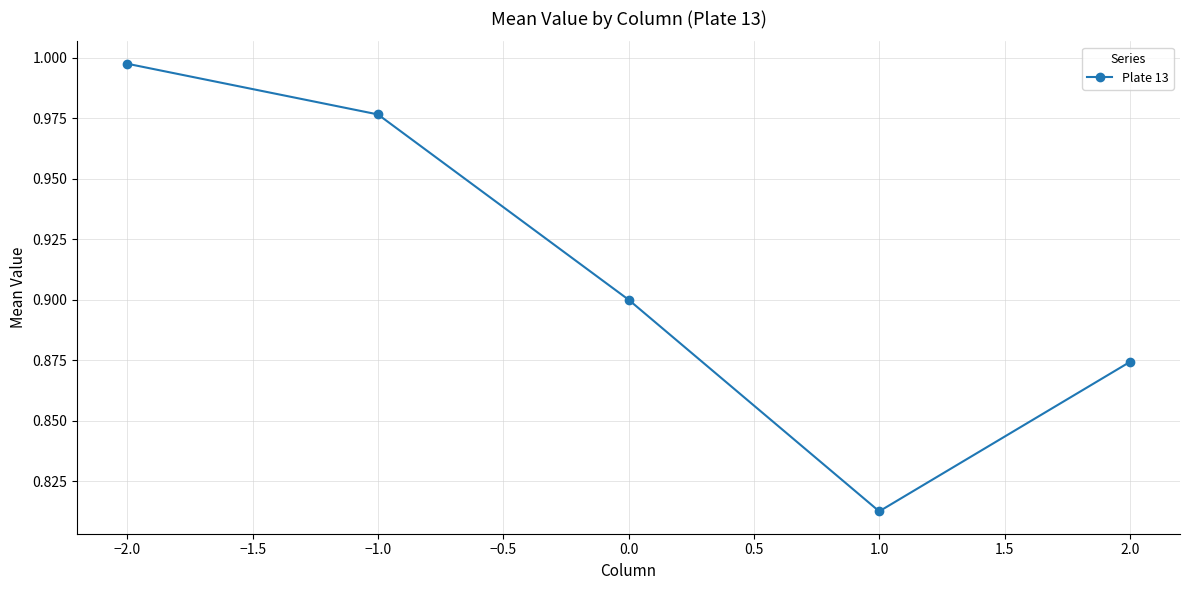

True or false: the data shows 0.3 at 1.0.

False